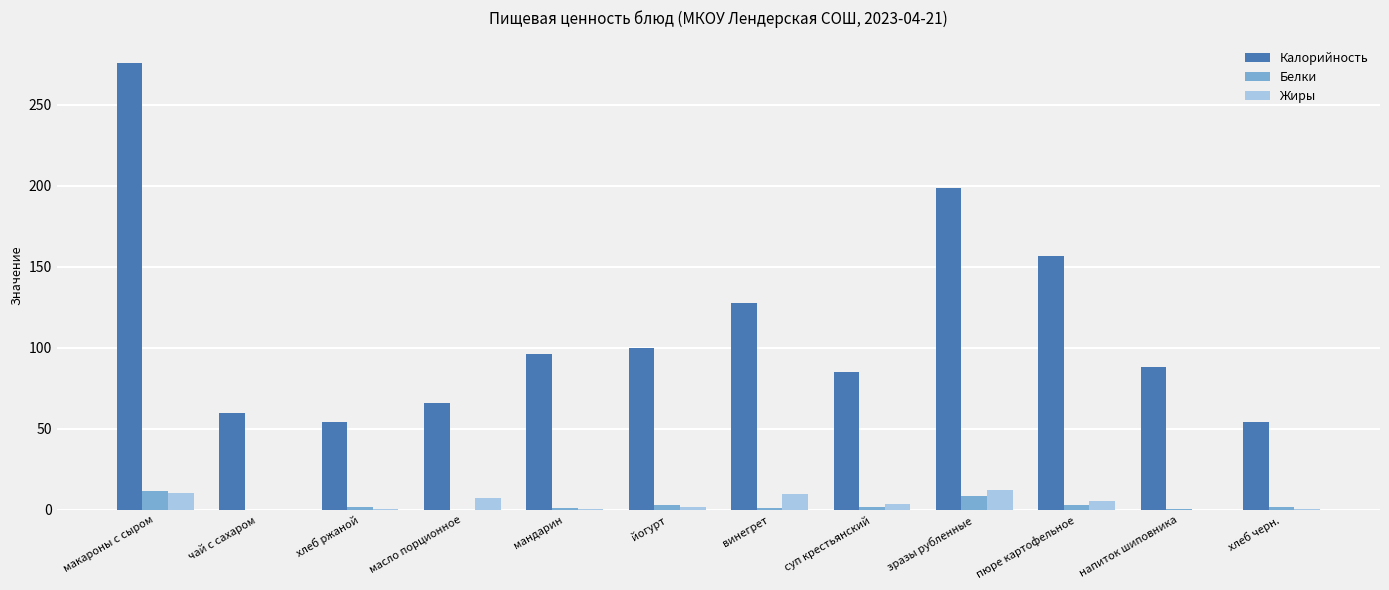

Which series changed the most between йогурт and напиток шиповника?

Калорийность